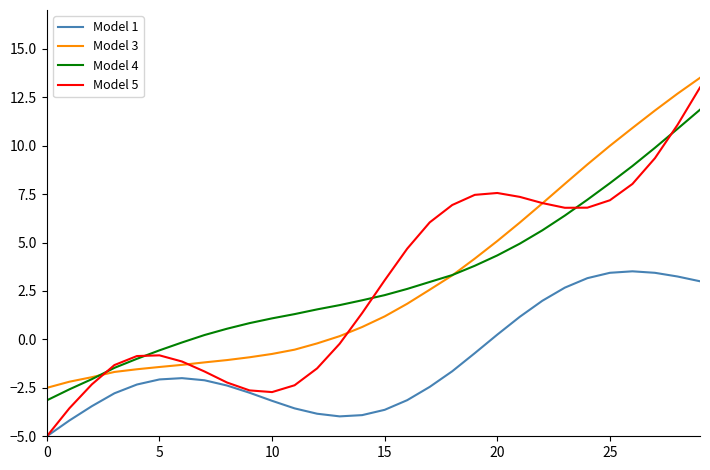

What is the maximum value for Model 4?

11.9